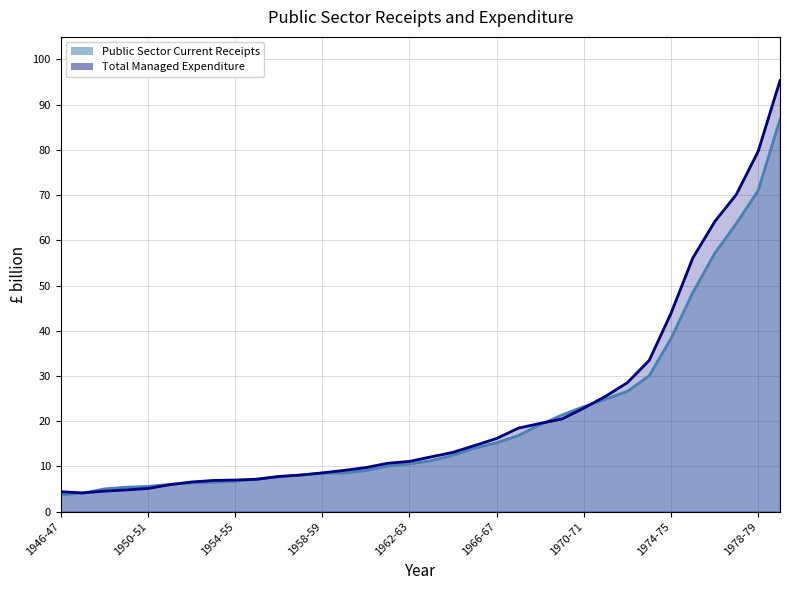

What are all the series names shown in the legend?

Public Sector Current Receipts, Total Managed Expenditure